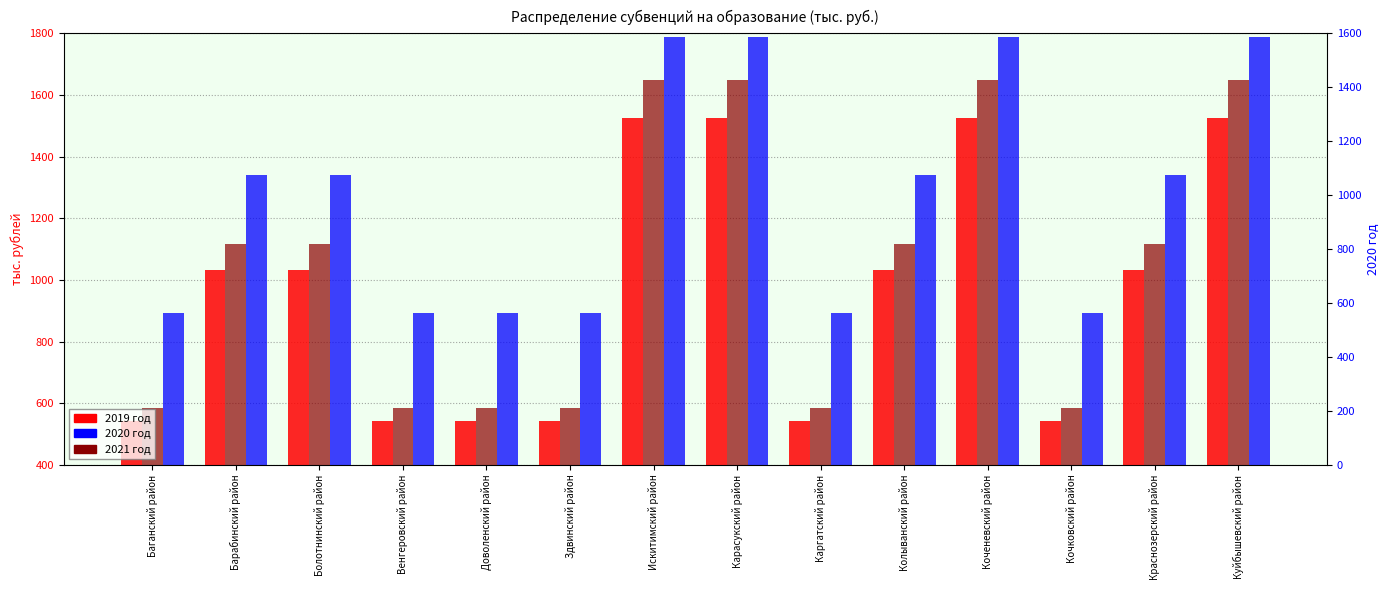

The 2020 год series shows 2455.6 at Карасукский район. True or false?

False